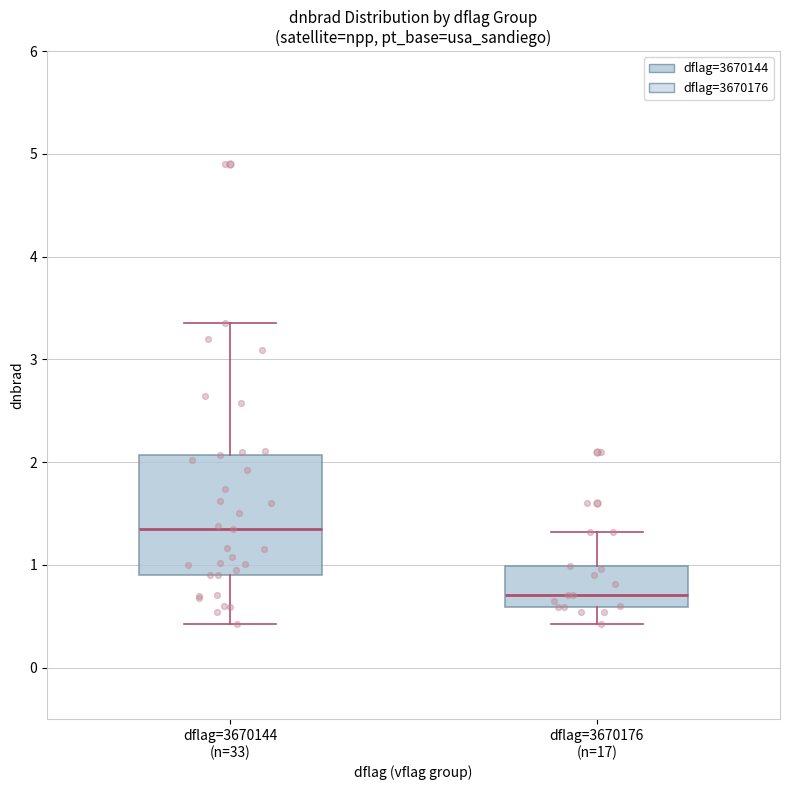

Reading left to right, transcribe this box plot: for each box, give where its median line is, the range the box spans, and where its two whiskers end, as read against the y-axis. The values are not printed on the chart, so give them approximately, as read against the axis.

dflag=3670144 (n=33): median 1.3, box 0.9 to 2.1, whiskers 0.4 to 3.4
dflag=3670176 (n=17): median 0.7, box 0.6 to 1.0, whiskers 0.4 to 1.3